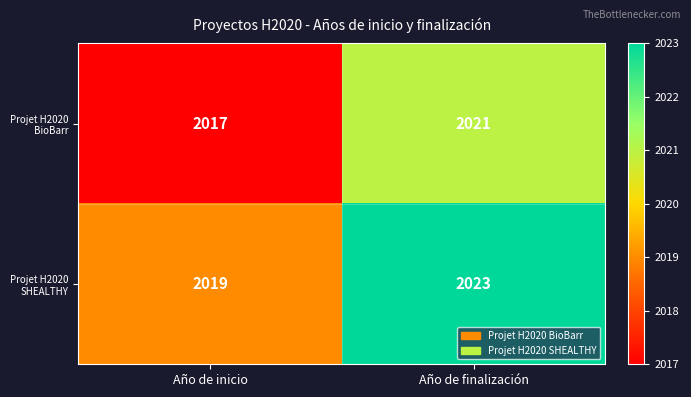

True or false: Projet H2020 BioBarr has a value of 2021 at Año de finalización.

True